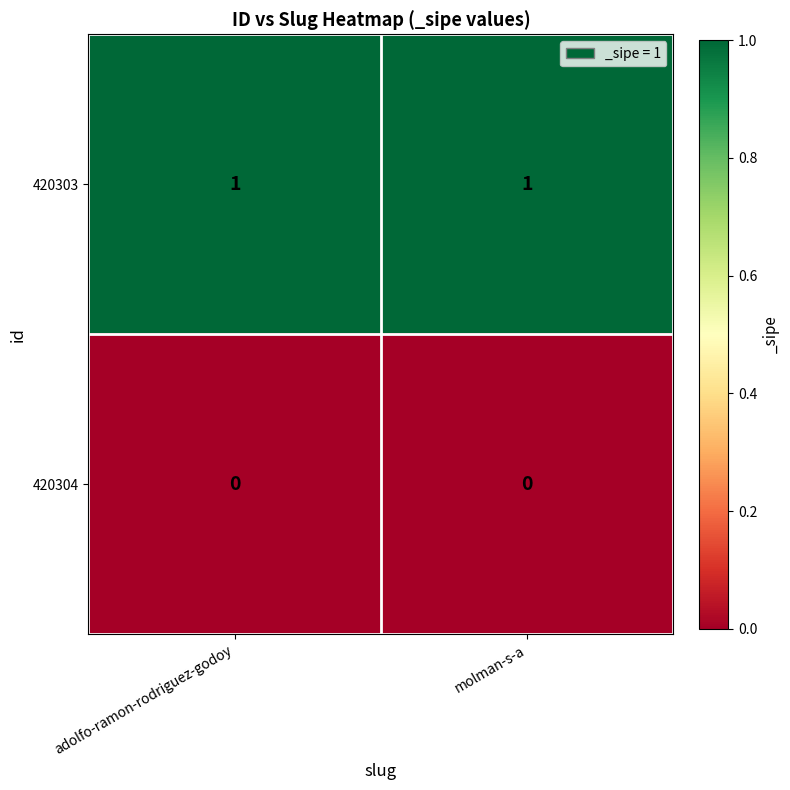

What is the maximum value shown in the chart?

1